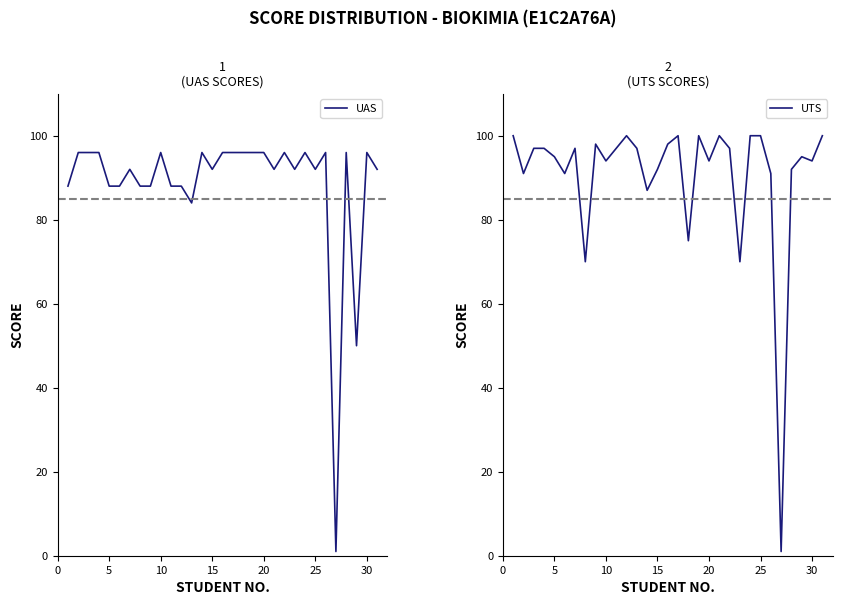

Is it true that UAS equals 96 at 10?

True